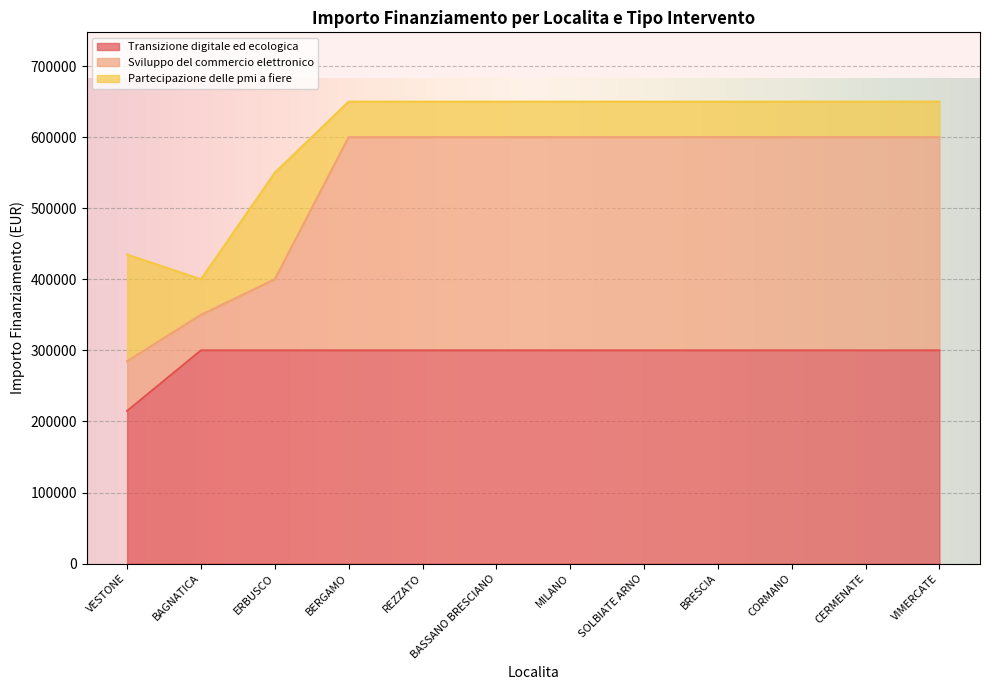

Which series has the largest range (max minus min)?

Sviluppo del commercio elettronico